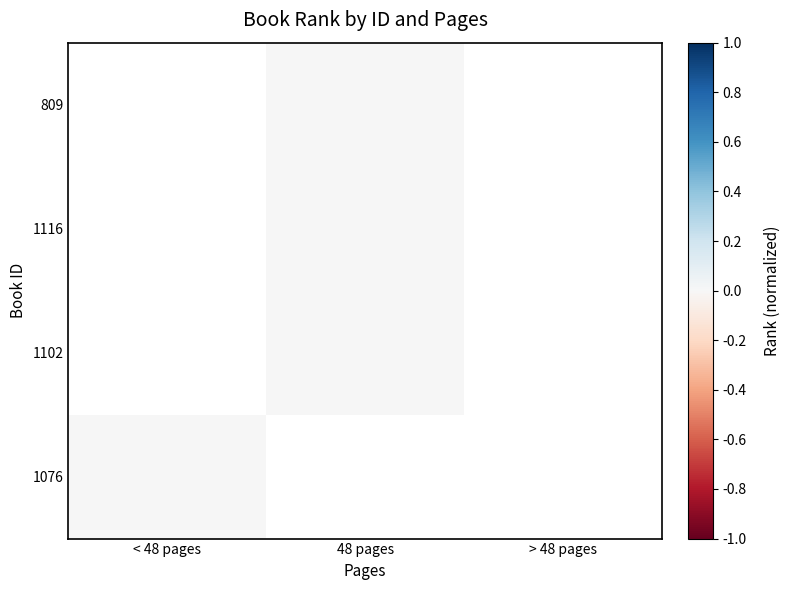

At > 48 pages, list the series in order from largest to smallest.

809, 1116, 1102, 1076